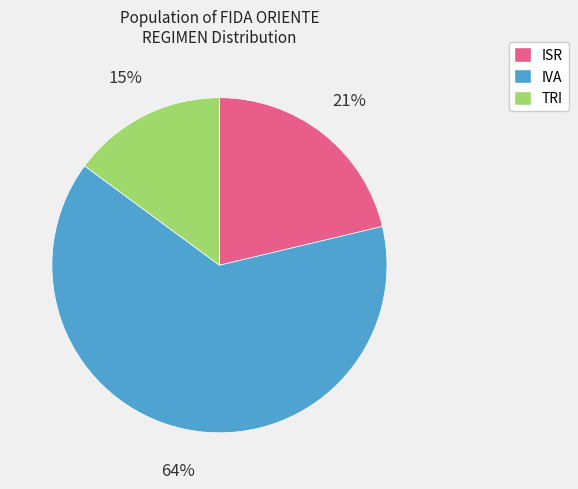

True or false: IVA accounts for 64% of the total.

True